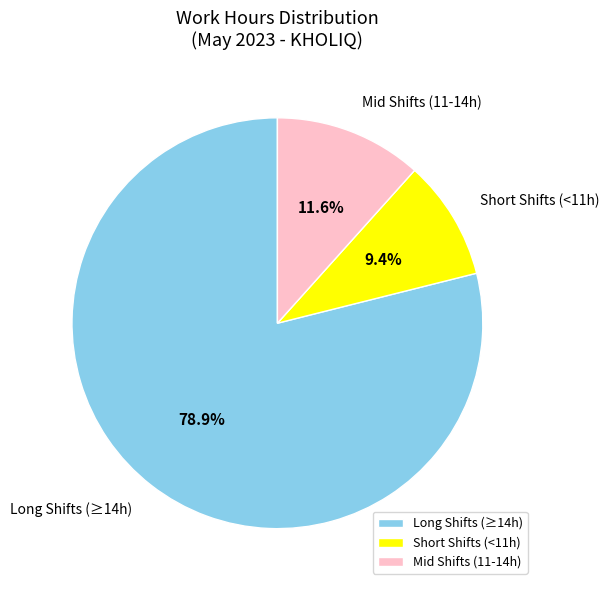

What percentage is NOT represented by Short Shifts (<11h)?

90.6%